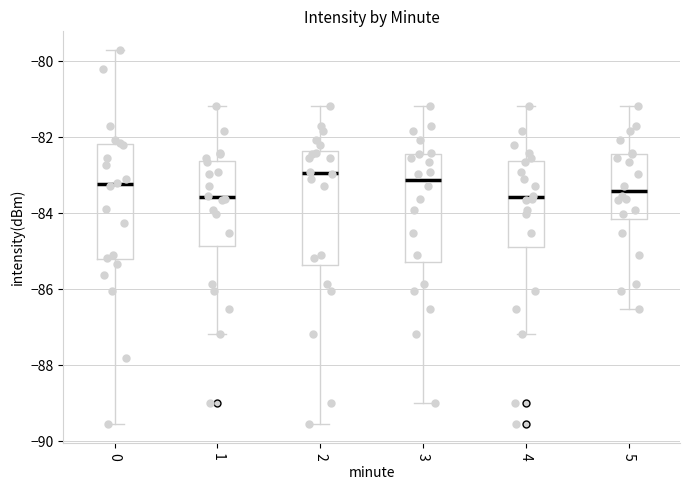

Where does the upper whisker of the box at x = 0 end on the y-axis? The values are not printed on the chart, so give them approximately, as read against the axis.

-79.6